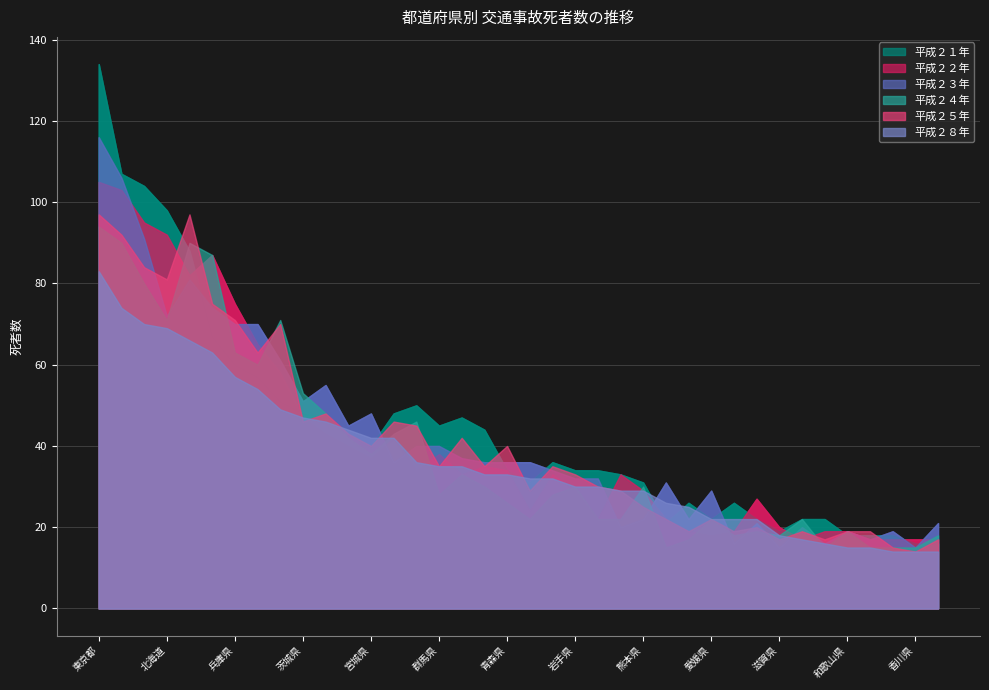

What is the difference between the second highest and second lowest values in the 平成２５年 series?

82